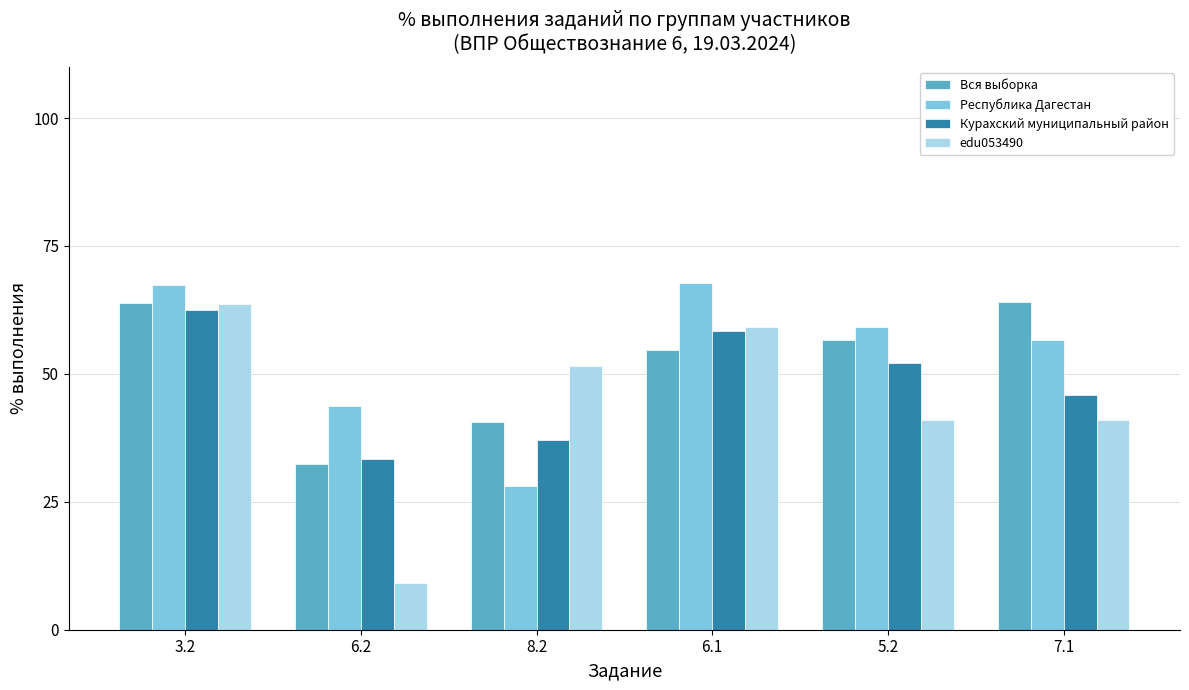

Rank the series by their average value, from lowest to highest.

edu053490, Курахский муниципальный район, Вся выборка, Республика Дагестан